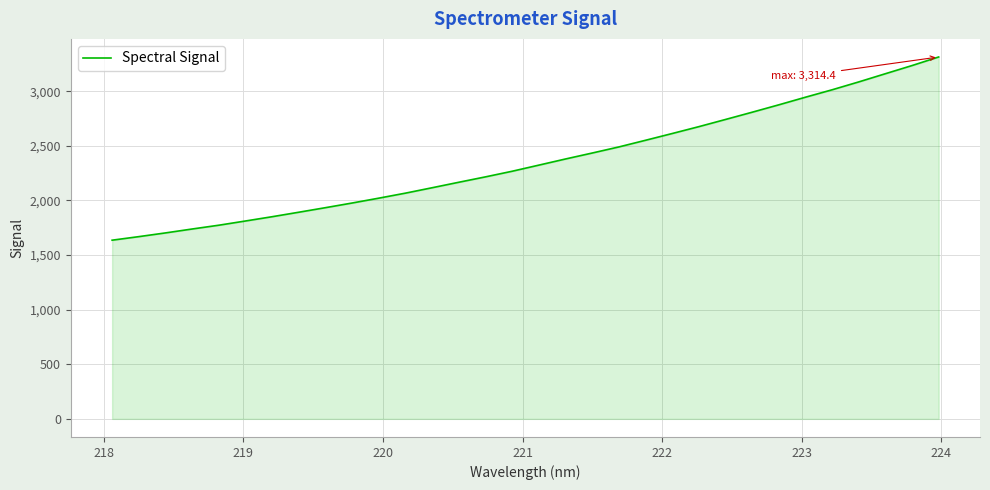

What is the maximum value shown in the chart?

3314.4